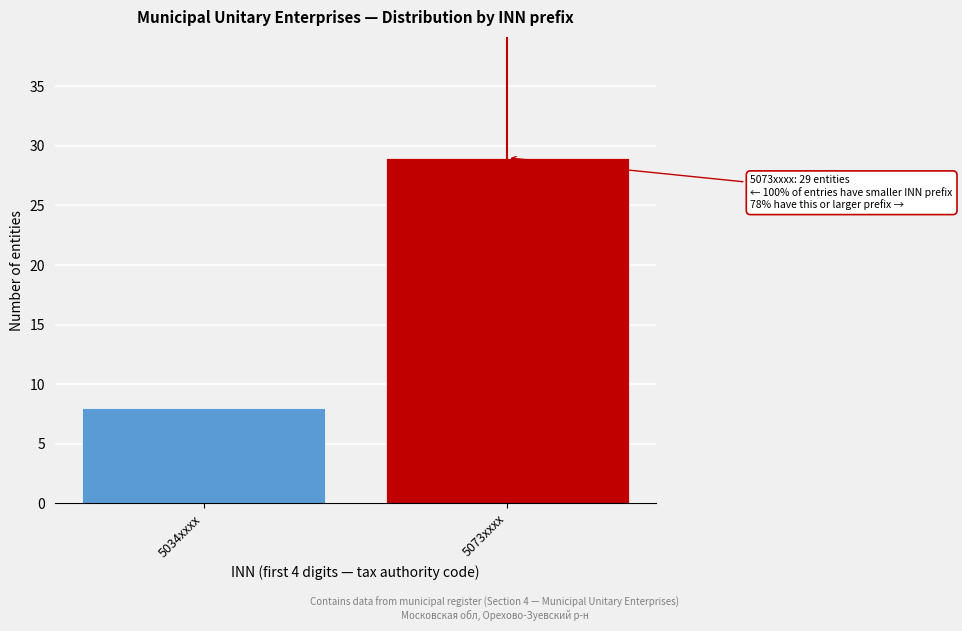

Reading right to left, what are all the values shown in this chart?

29	8